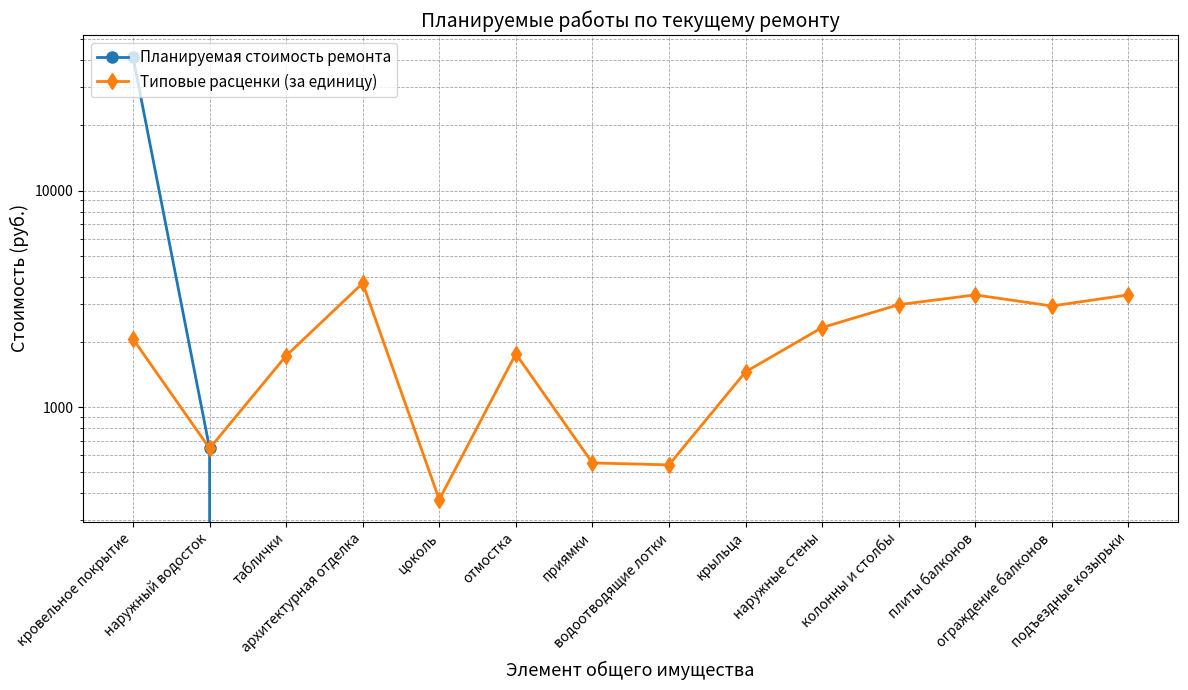

What position from the right is приямки?

8